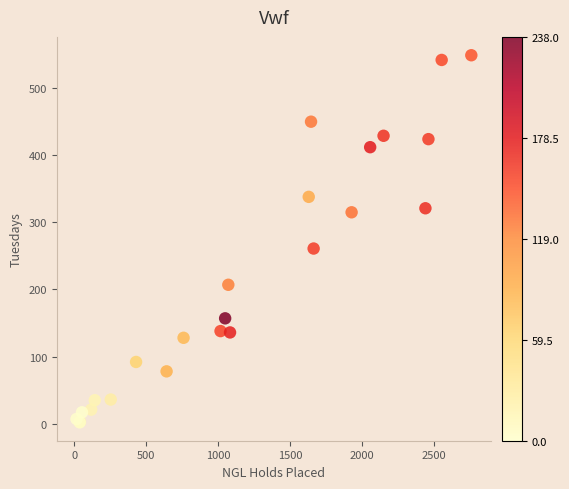

What Y value in the scatter plot is closest to 275?

261